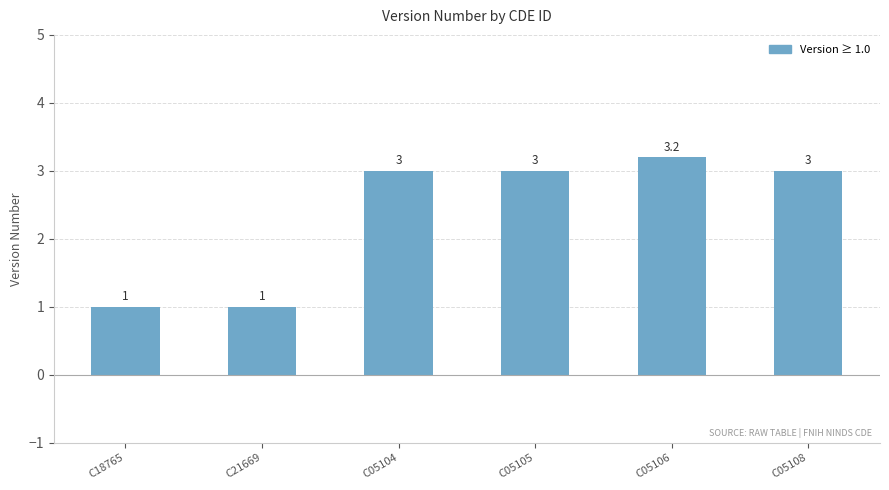

Are the bars grouped side by side (vs. stacked)?

No